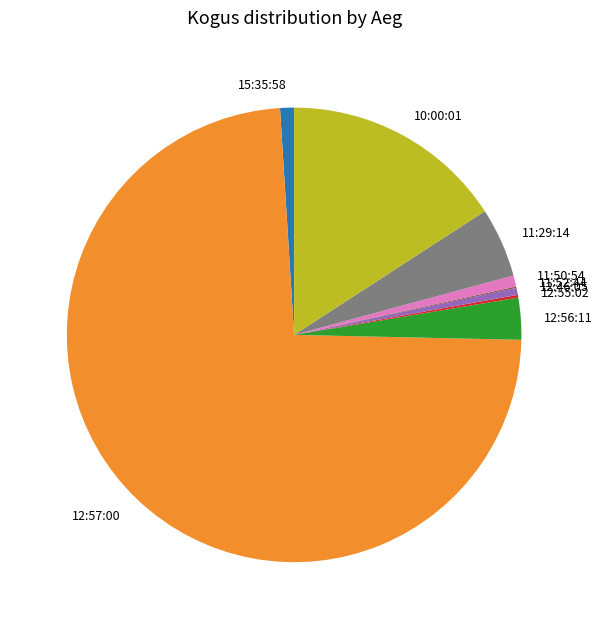

The 12:46:05 slice represents 0% of the pie. True or false?

True